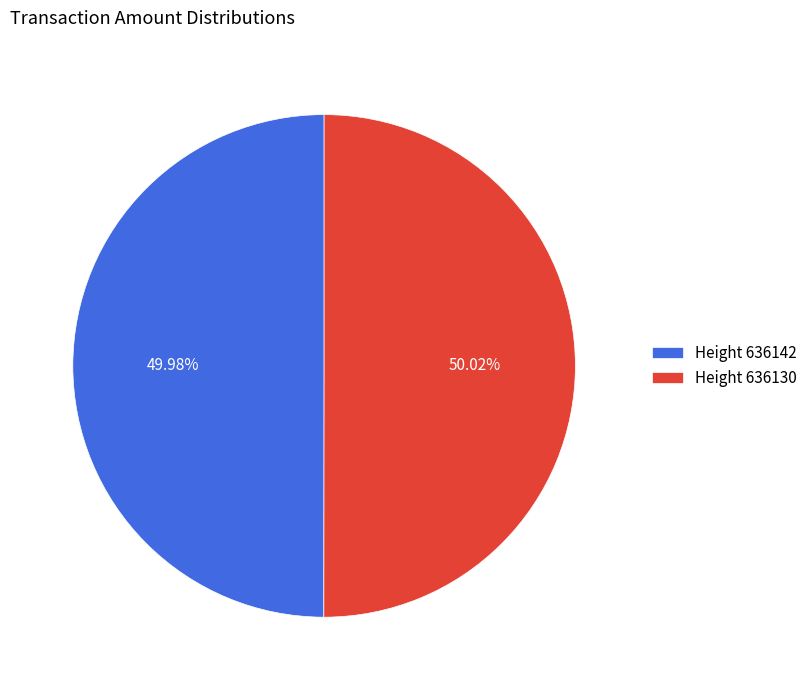

Approximately how many times larger is the value at Height 636142 compared to Height 636130?

1.0